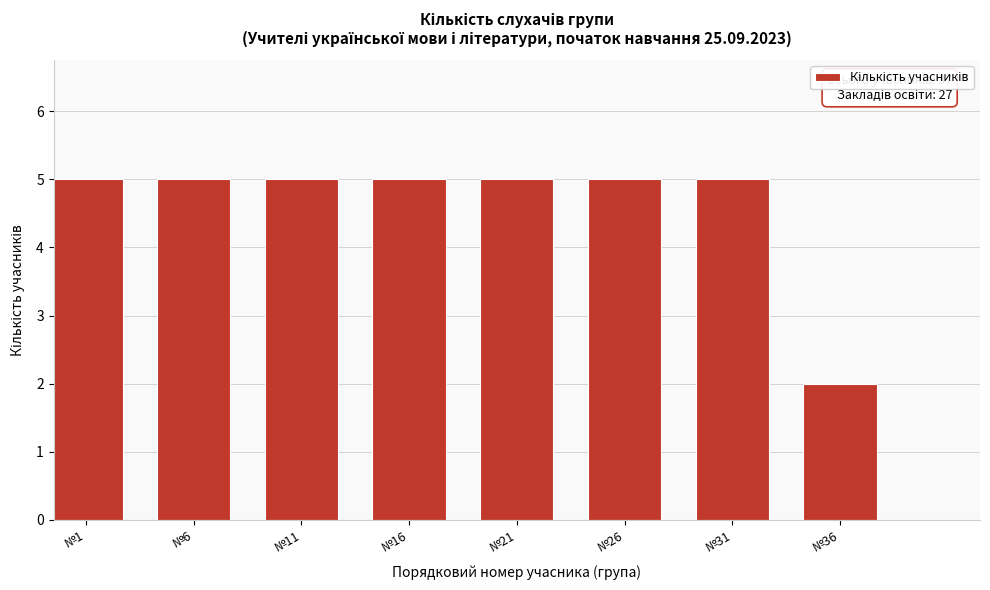

Reading left to right, extract all data points from this chart.

№1=5	№6=5	№11=5	№16=5	№21=5	№26=5	№31=5	№36=2